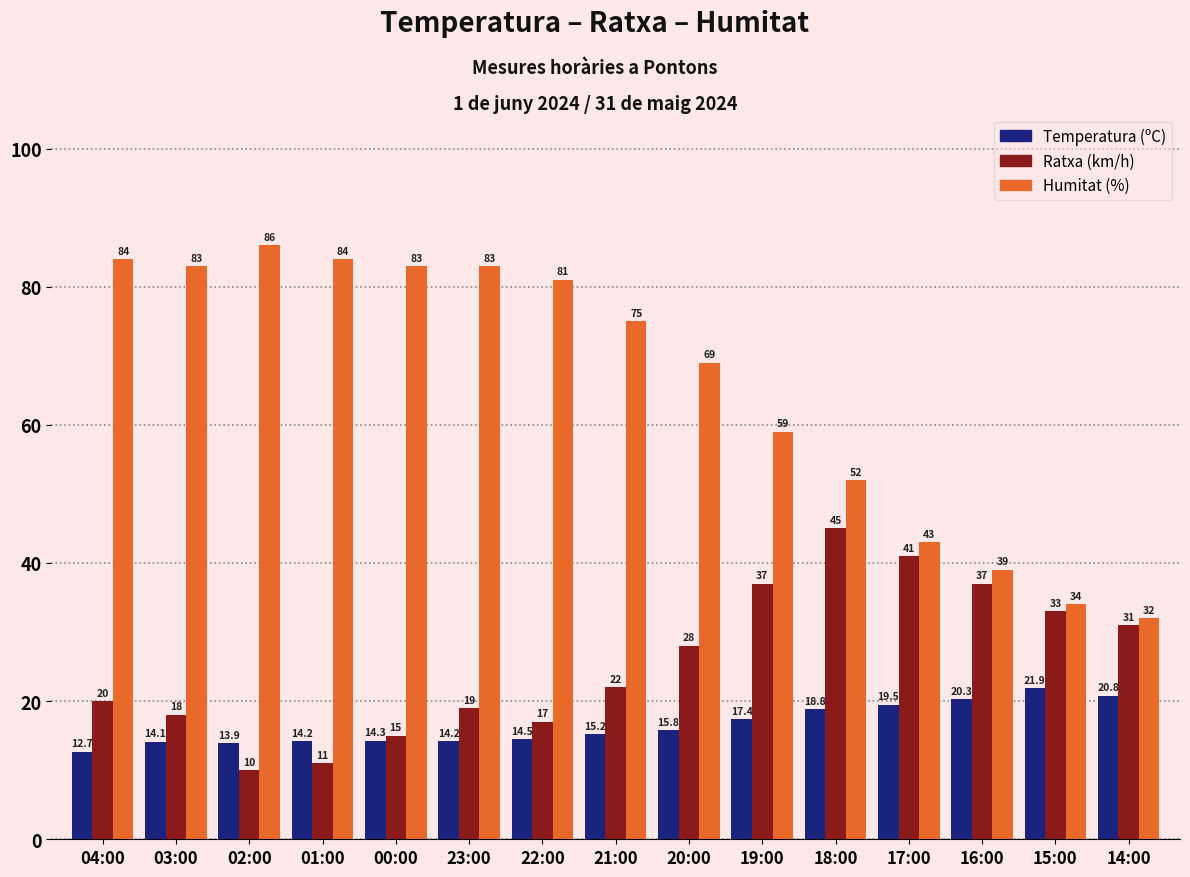

At how many categories does at least one series exceed 50?

11